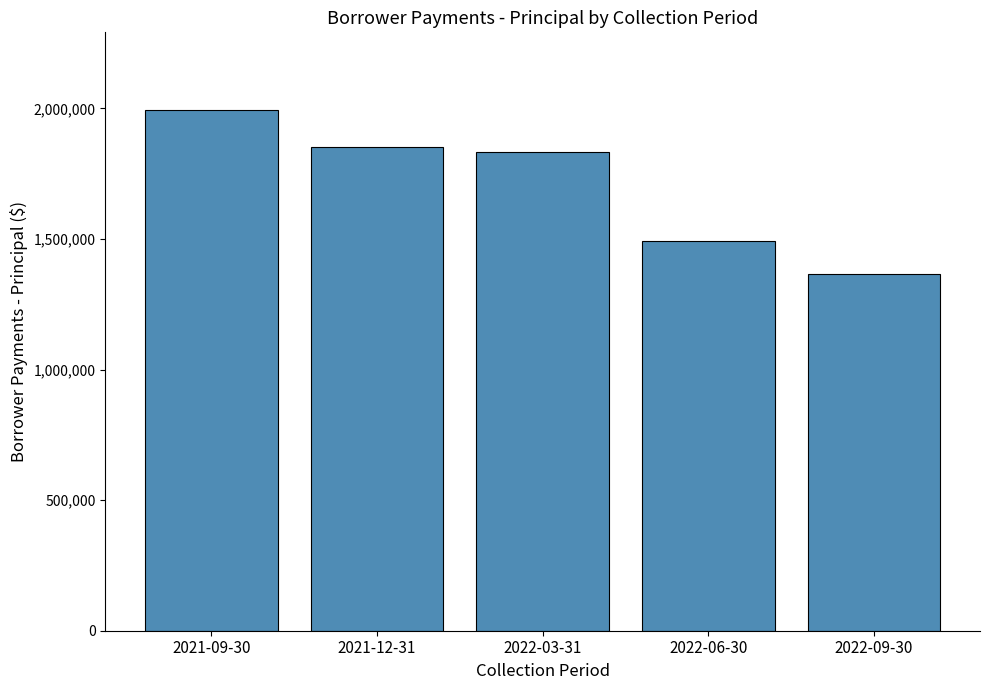

What is the value of the 4th bar from the left?

1494257.0